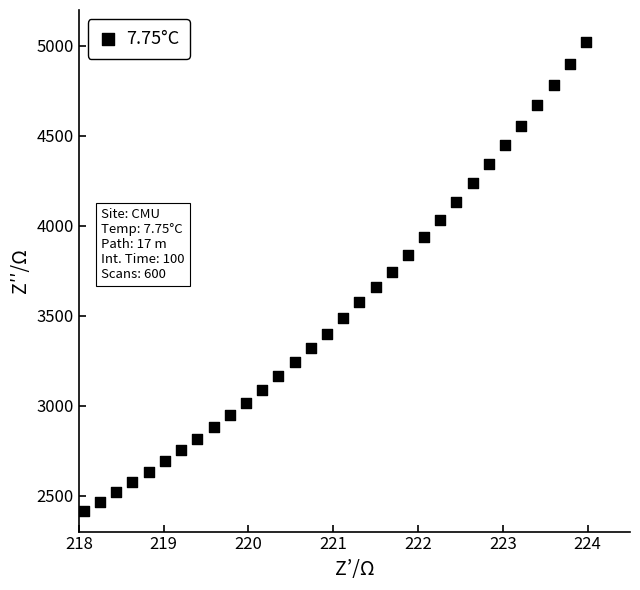

What is the range of Y values (max minus min)?

2605.1